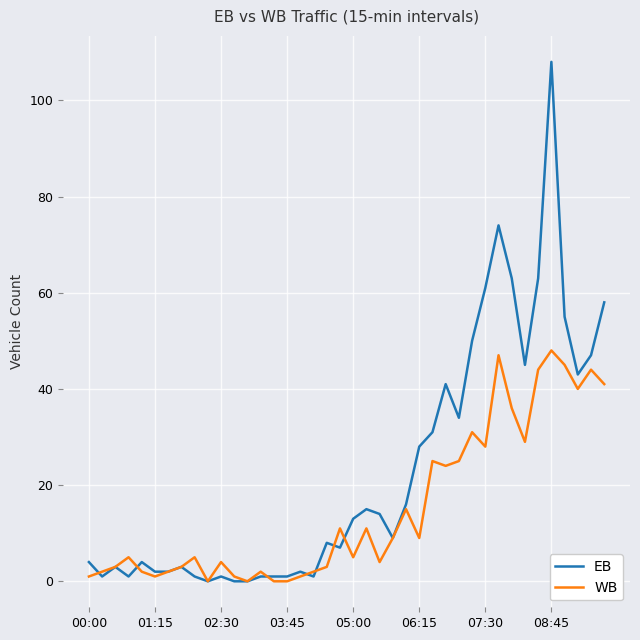

Which series has the largest range (max minus min)?

EB